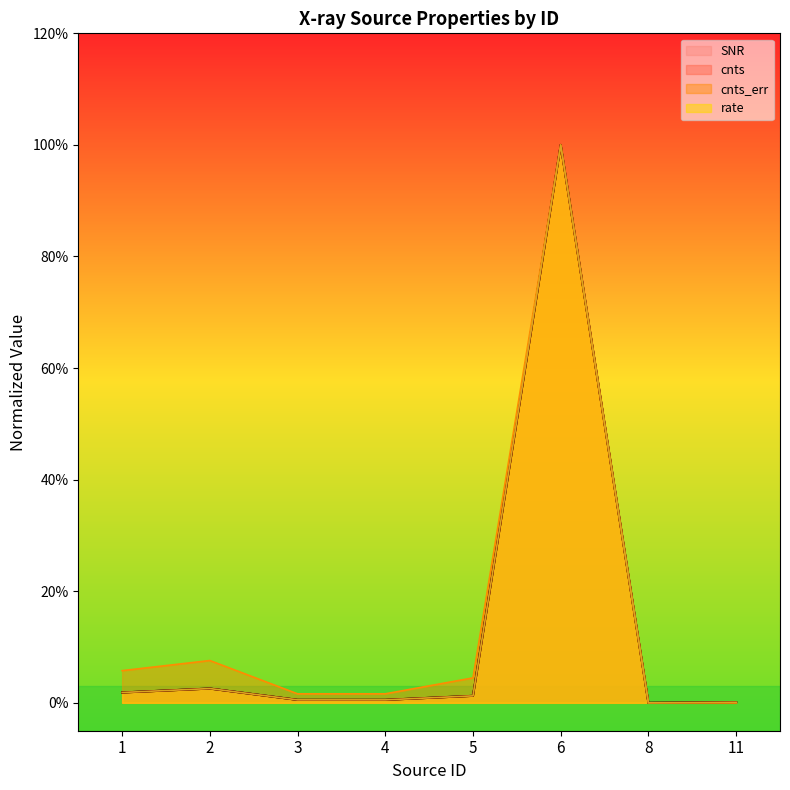

What are all the series names shown in the legend?

cnts, cnts_err, rate, SNR